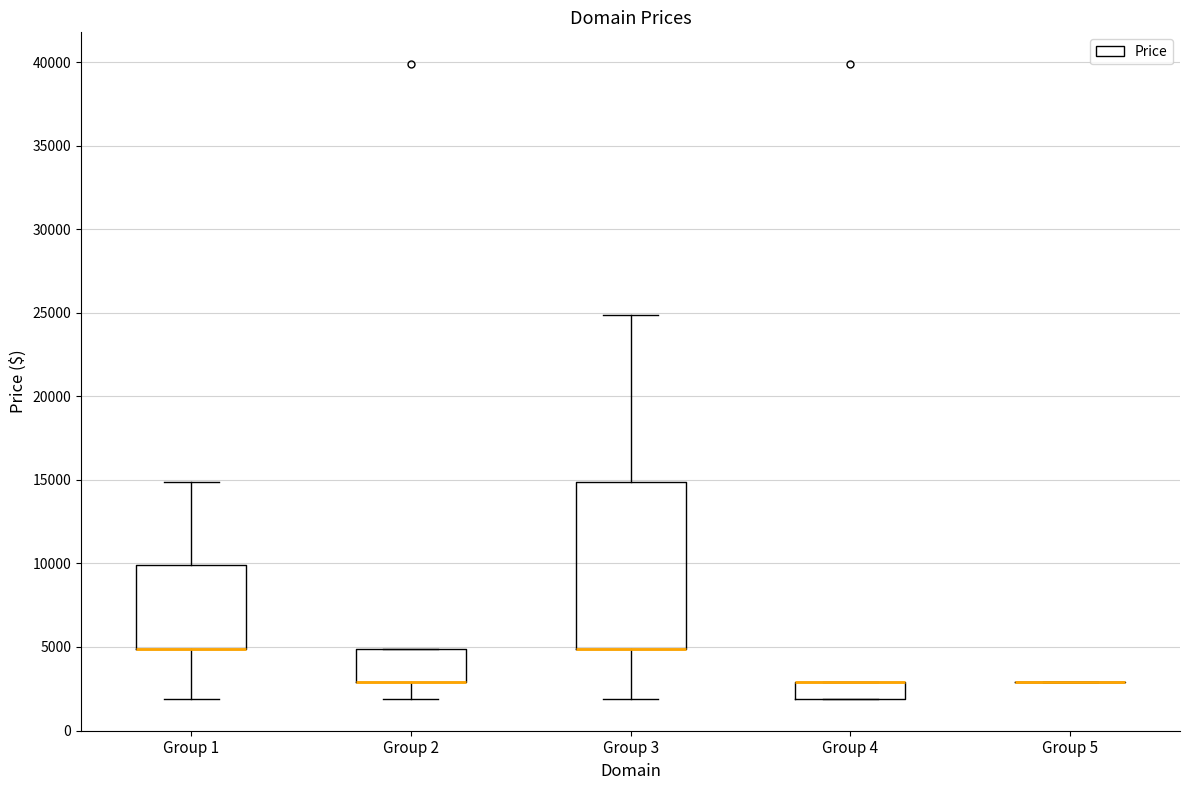

Reading left to right, transcribe this box plot: for each box, give where its median line is, the range the box spans, and where its two whiskers end, as read against the y-axis. The values are not printed on the chart, so give them approximately, as read against the axis.

Group 1: median 5000 (drawn on the box's lower edge), box 5000 to 10000, whiskers 2000 to 15000
Group 2: median 3000 (drawn on the box's lower edge), box 3000 to 5000, whiskers 2000 to 5000
Group 3: median 5000 (drawn on the box's lower edge), box 5000 to 15000, whiskers 2000 to 25000
Group 4: median 3000 (drawn on the box's upper edge), box 2000 to 3000, whiskers 2000 to 3000
Group 5: box collapsed to a line at 3000, whiskers 3000 to 3000